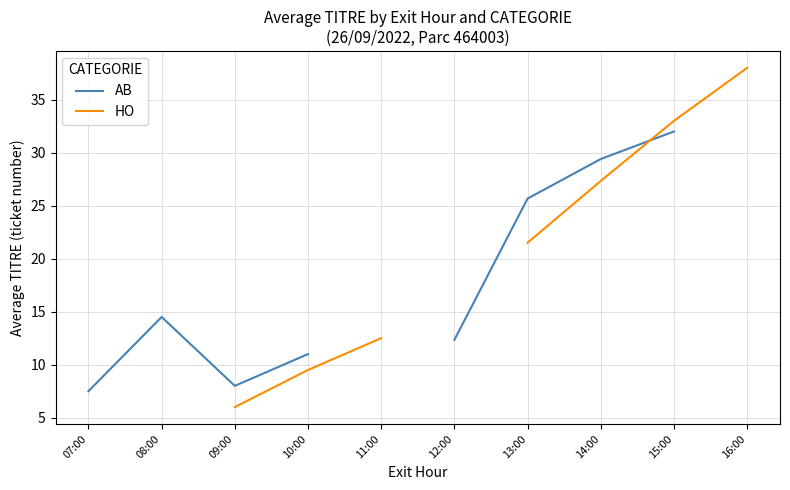

Does the chart display data point markers on the line(s)?

No